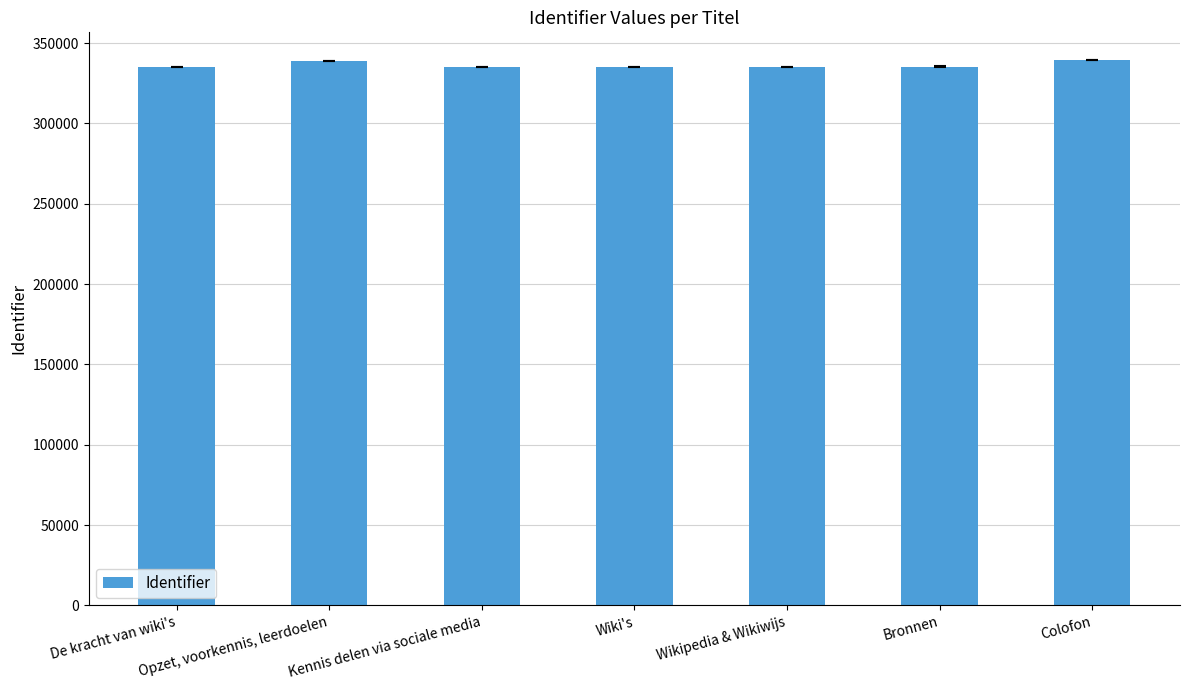

What position from the right is Wiki's?

4